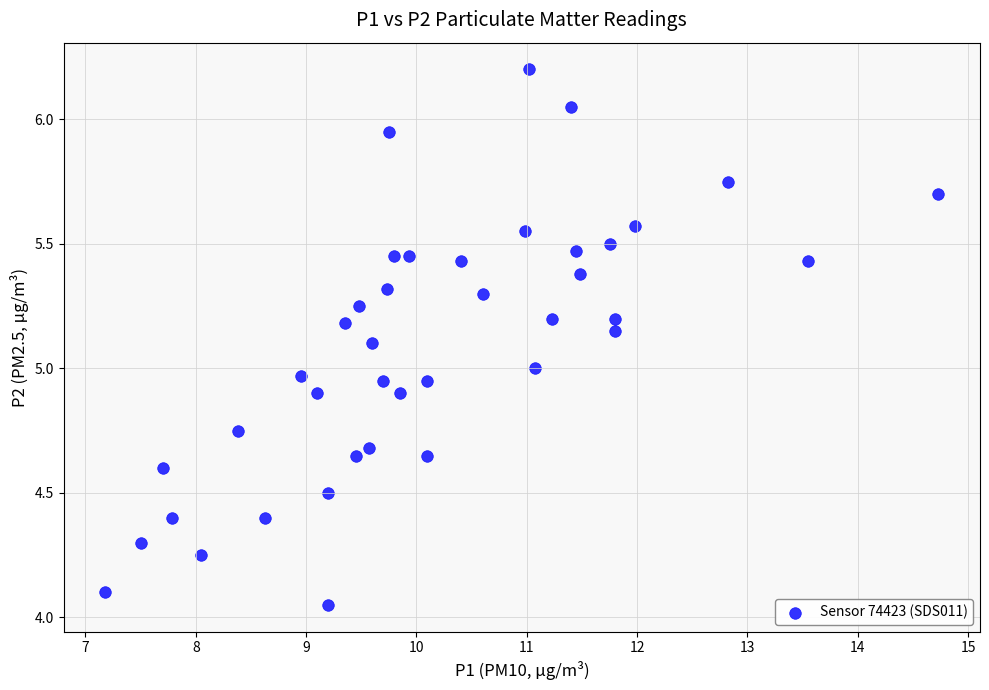

What is the range of X values (max minus min)?

7.6